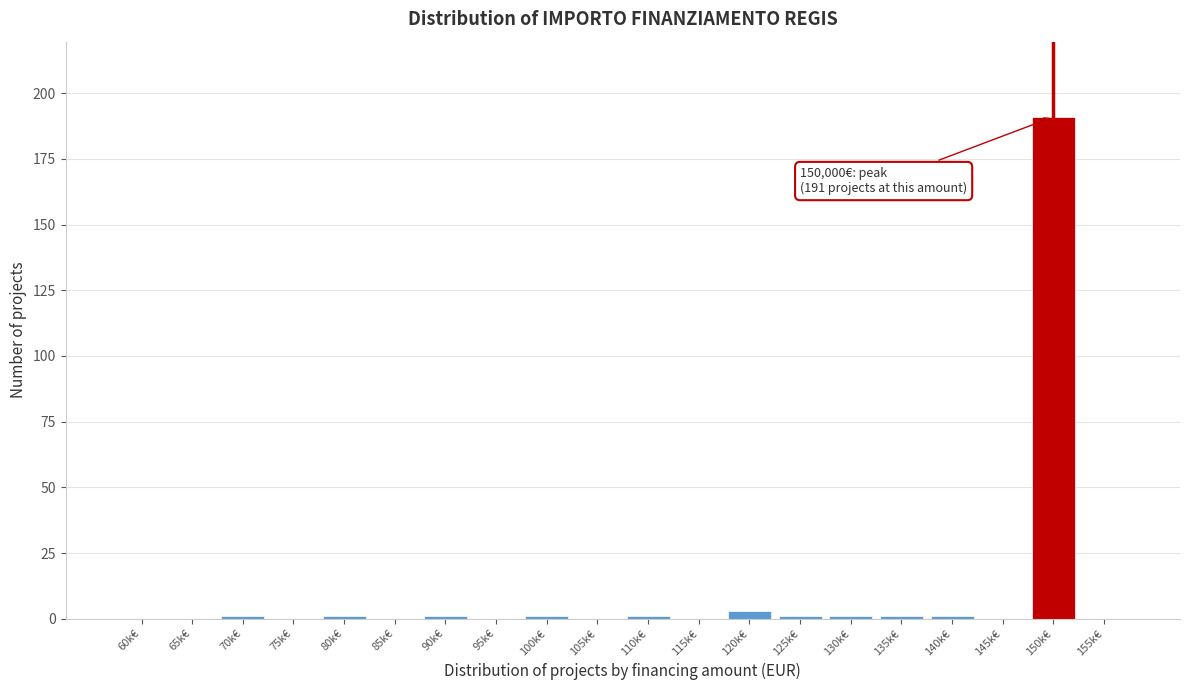

Reading right to left, extract all data points from this chart.

155k€=0	150k€=191	145k€=0	140k€=1	135k€=1	130k€=1	125k€=1	120k€=3	115k€=0	110k€=1	105k€=0	100k€=1	95k€=0	90k€=1	85k€=0	80k€=1	75k€=0	70k€=1	65k€=0	60k€=0